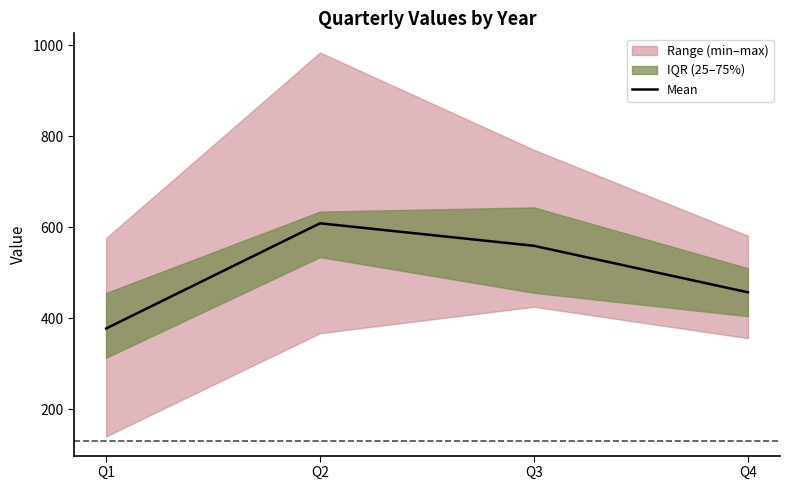

How many lines are shown in the chart?

1